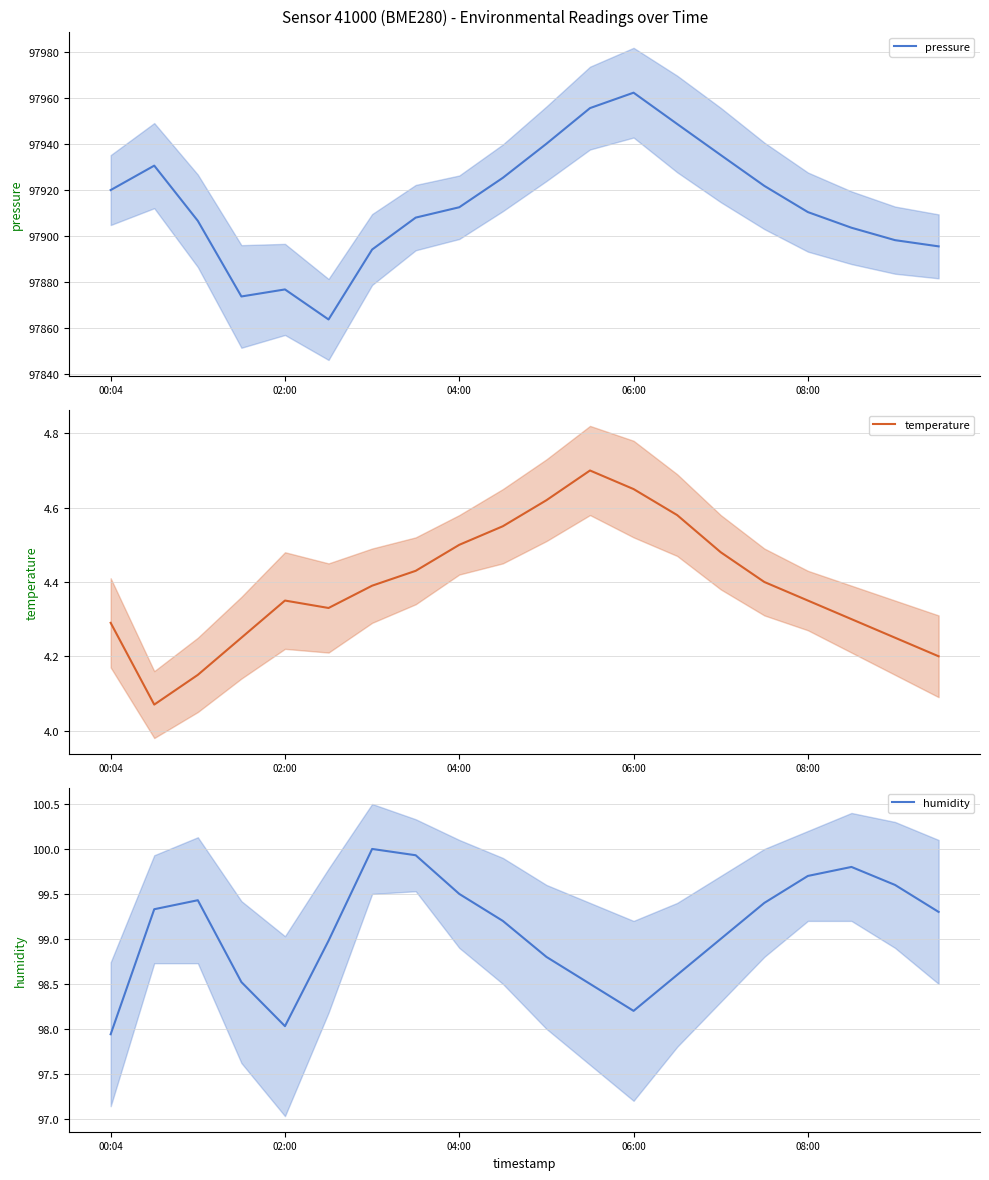

At which label does pressure reach its peak?

06:00